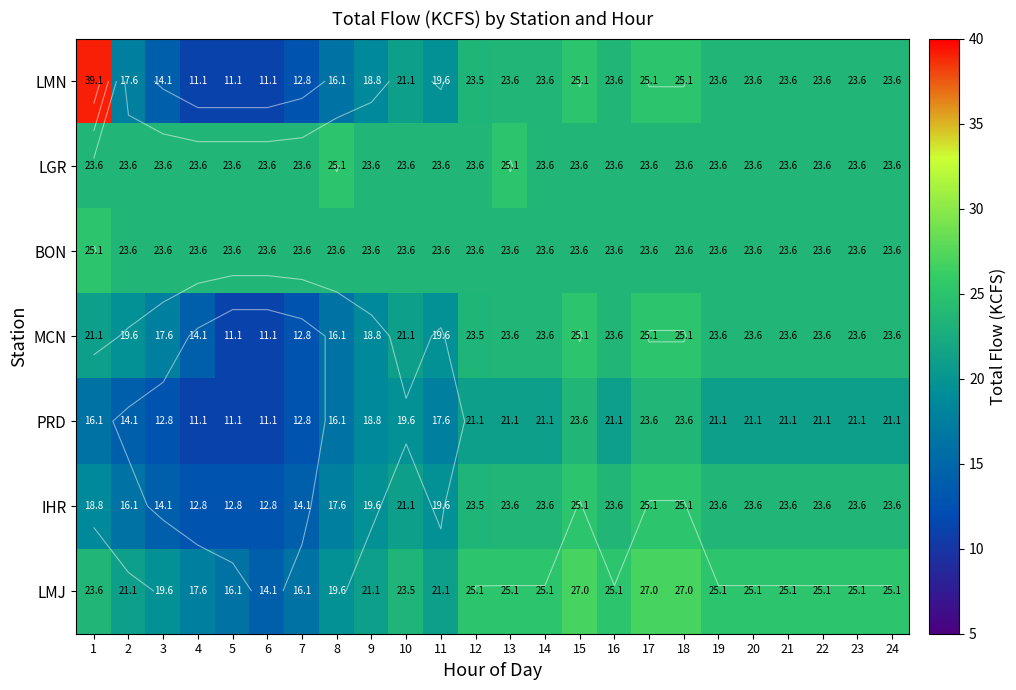

How many series are shown in this chart?

7